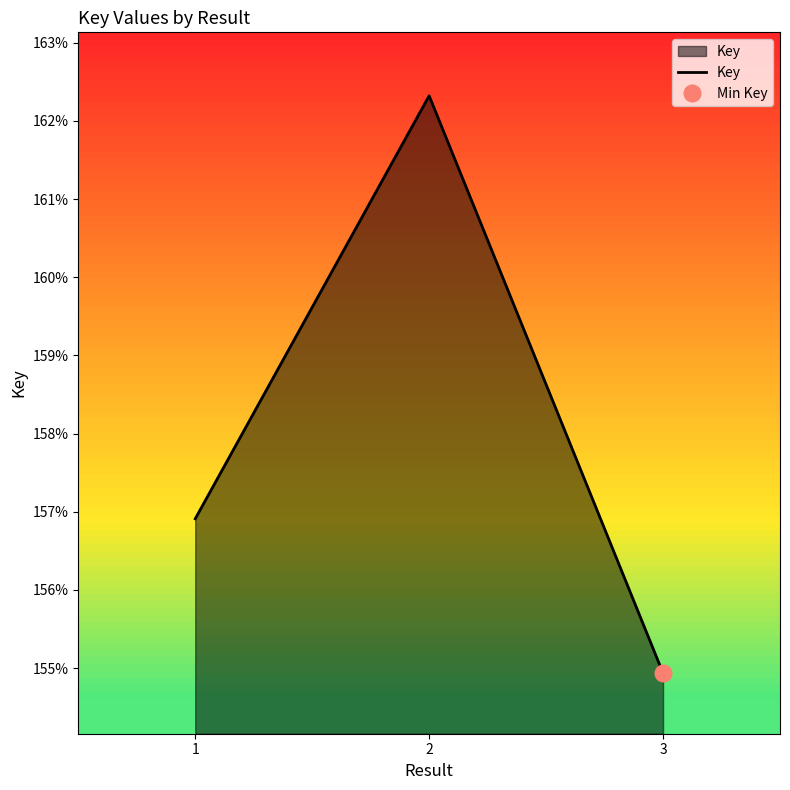

Does the chart have visible grid lines?

No